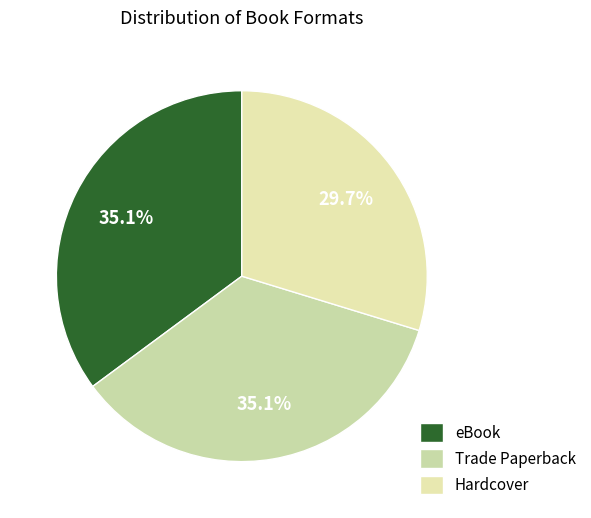

Does eBook account for over 50% of the chart?

No